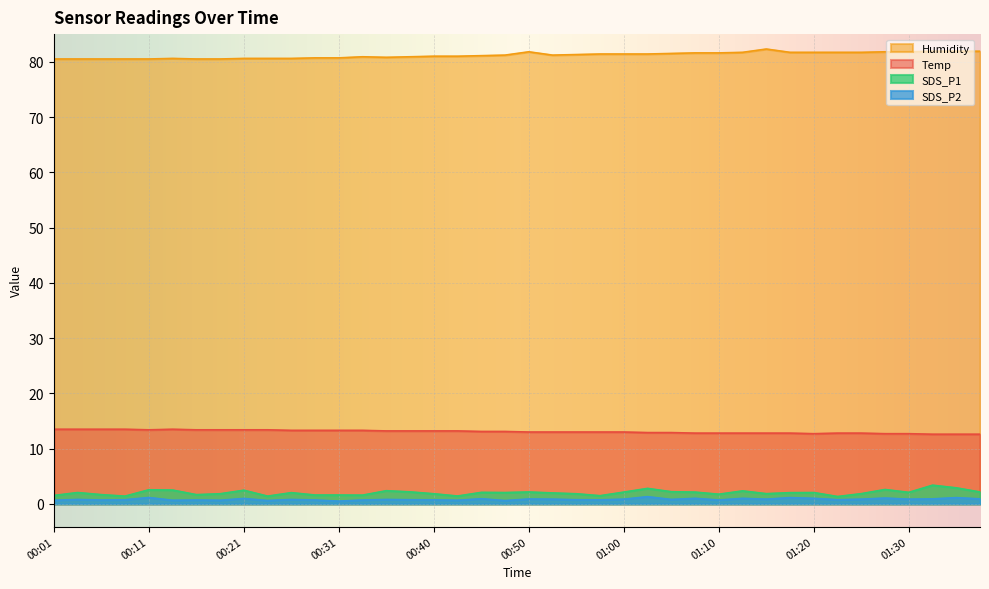

True or false: Humidity and SDS_P1 cross at least once.

False